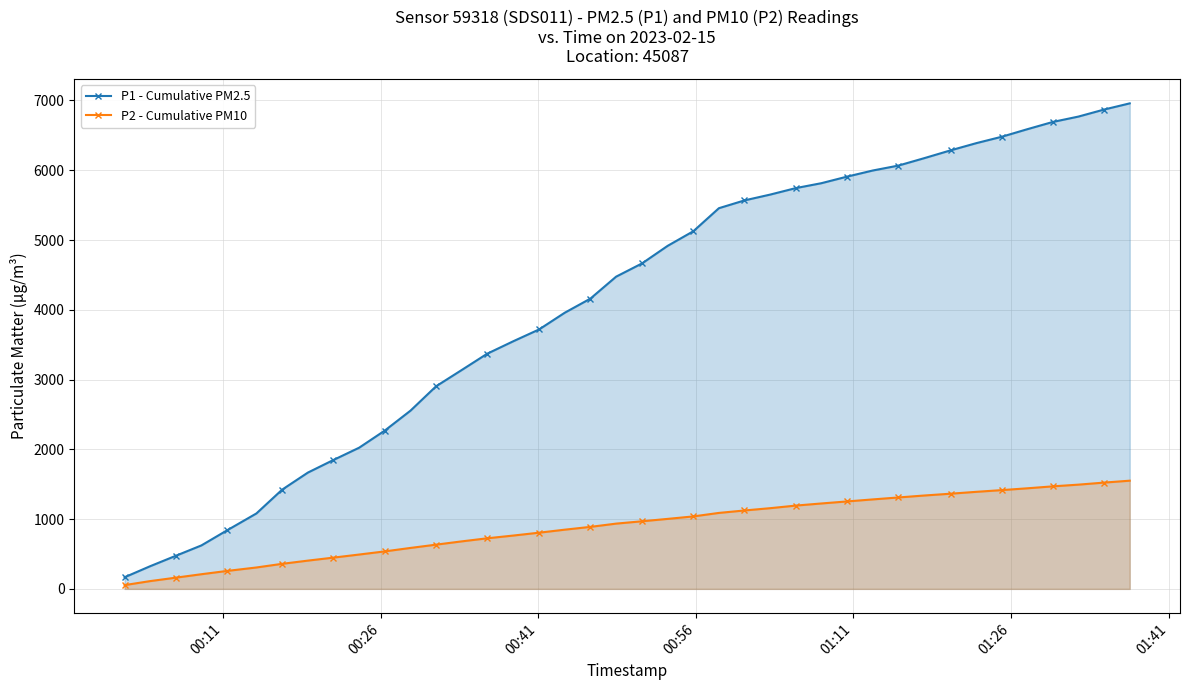

Count the number of data series in this chart.

2